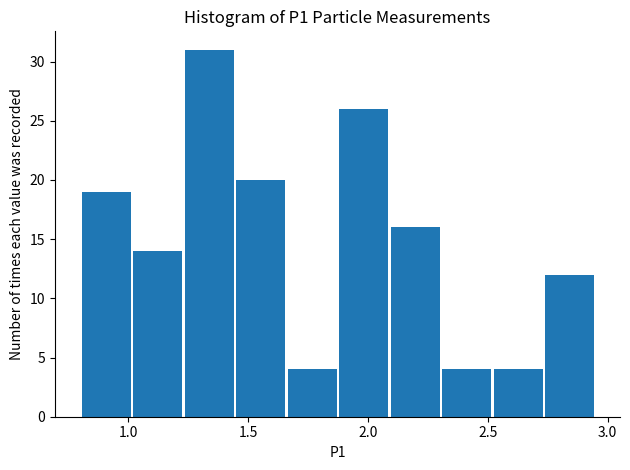

Reading left to right, list every bar in this chart as the range it spans on the x-axis followed by its height. Neither the bar edges nor the heights are printed on the chart, so give them approximately, as read against the axes.

0.800 to 1.015: 19
1.015 to 1.230: 14
1.230 to 1.445: 31
1.445 to 1.660: 20
1.660 to 1.875: 4
1.875 to 2.090: 26
2.090 to 2.305: 16
2.305 to 2.520: 4
2.520 to 2.735: 4
2.735 to 2.950: 12